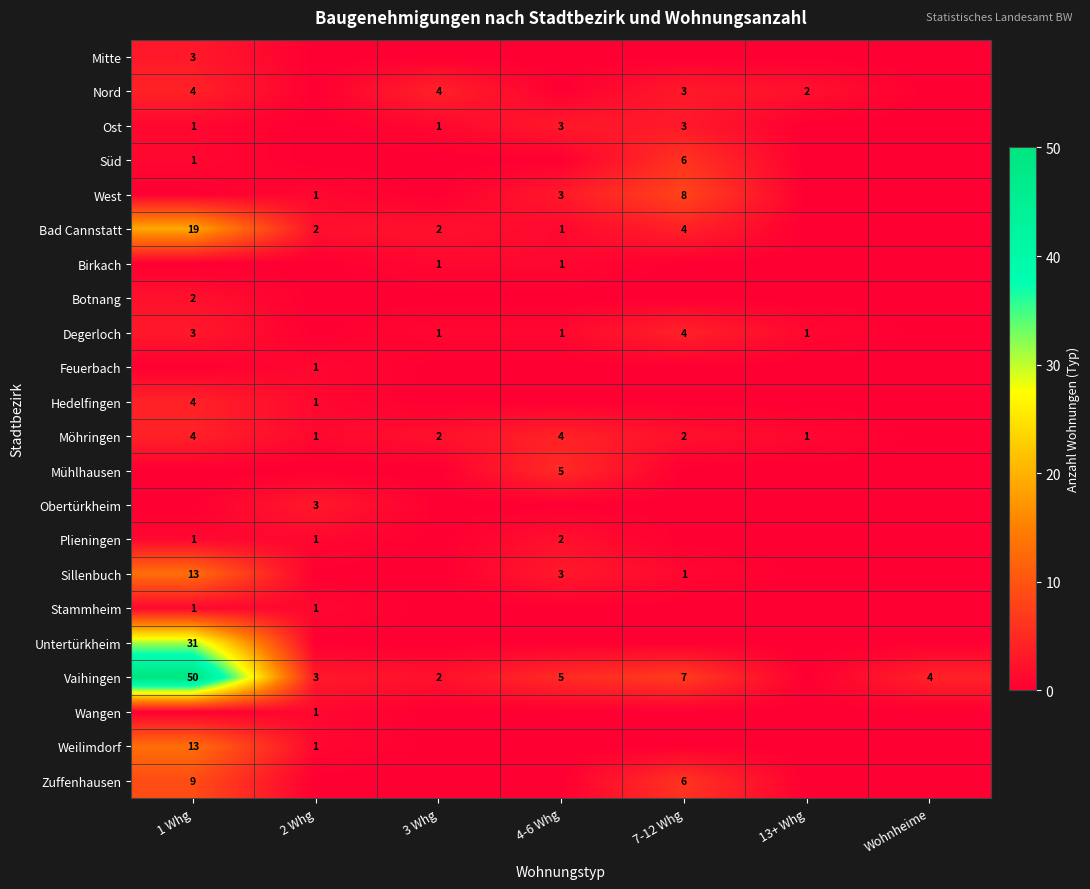

What is the sum of the Möhringen values at 1 Whg and 4-6 Whg?

8